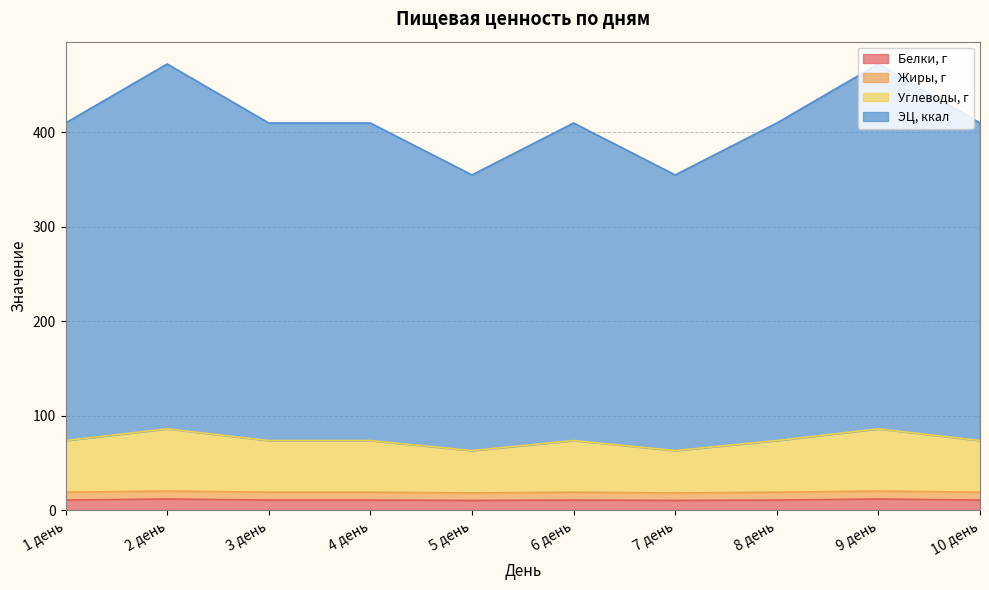

The Белки, г series shows 18.5 at 4 день. True or false?

False